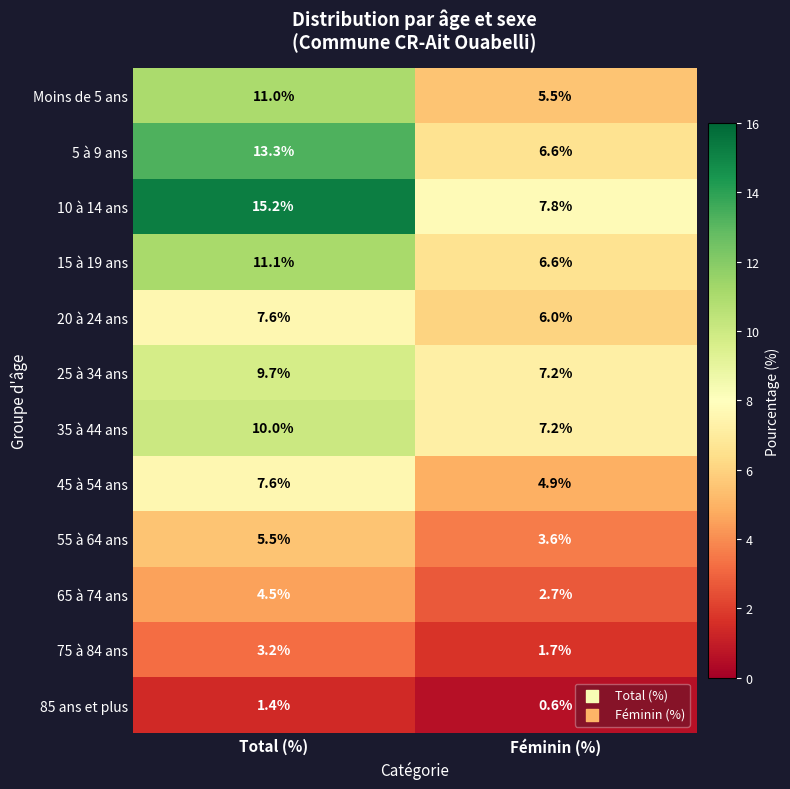

Is it true that 65 à 74 ans equals 4.5 at Total (%)?

True